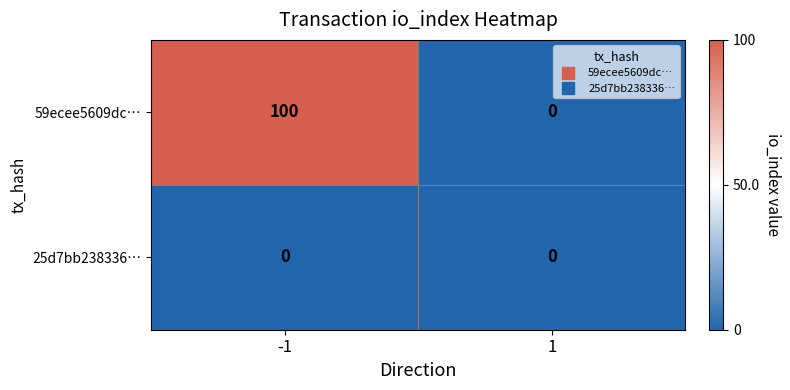

Which series changed the most between -1 and 1?

59ecee5609dc…